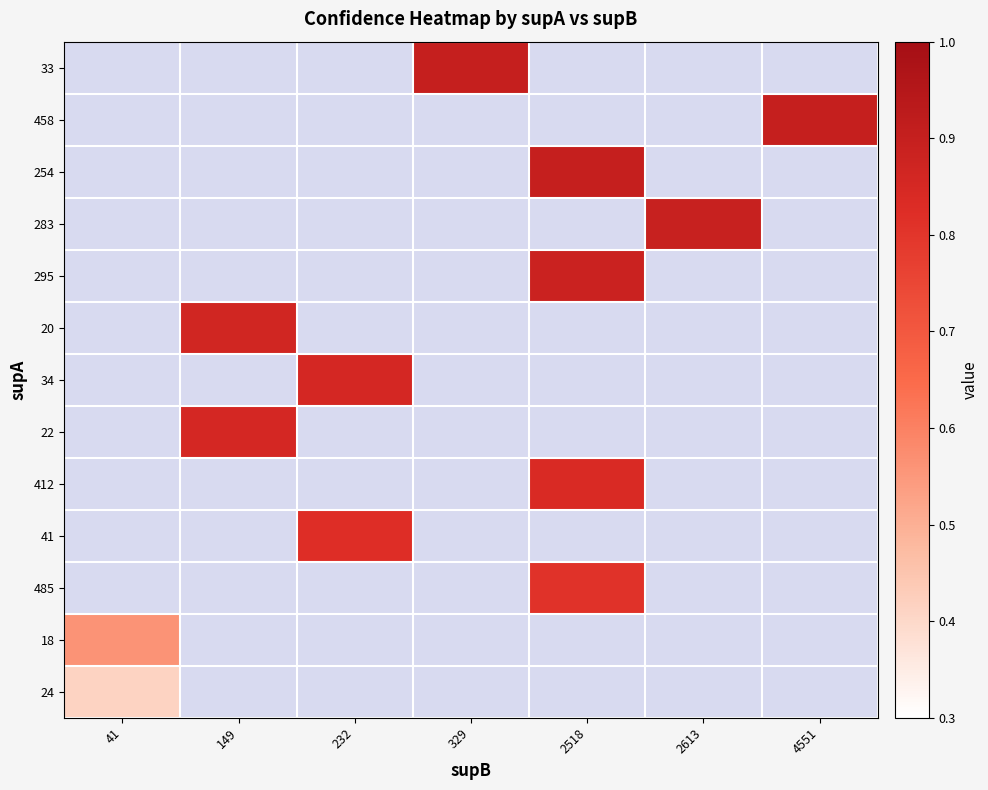

Count the number of categories in the chart.

7